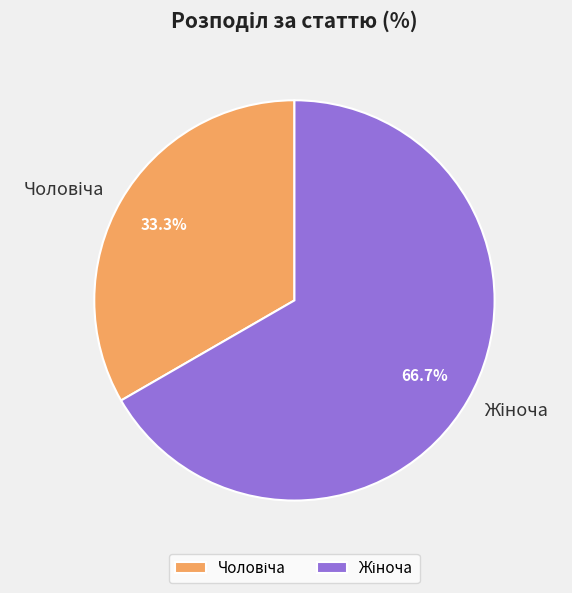

Is there any slice that represents more than half of the pie?

Yes